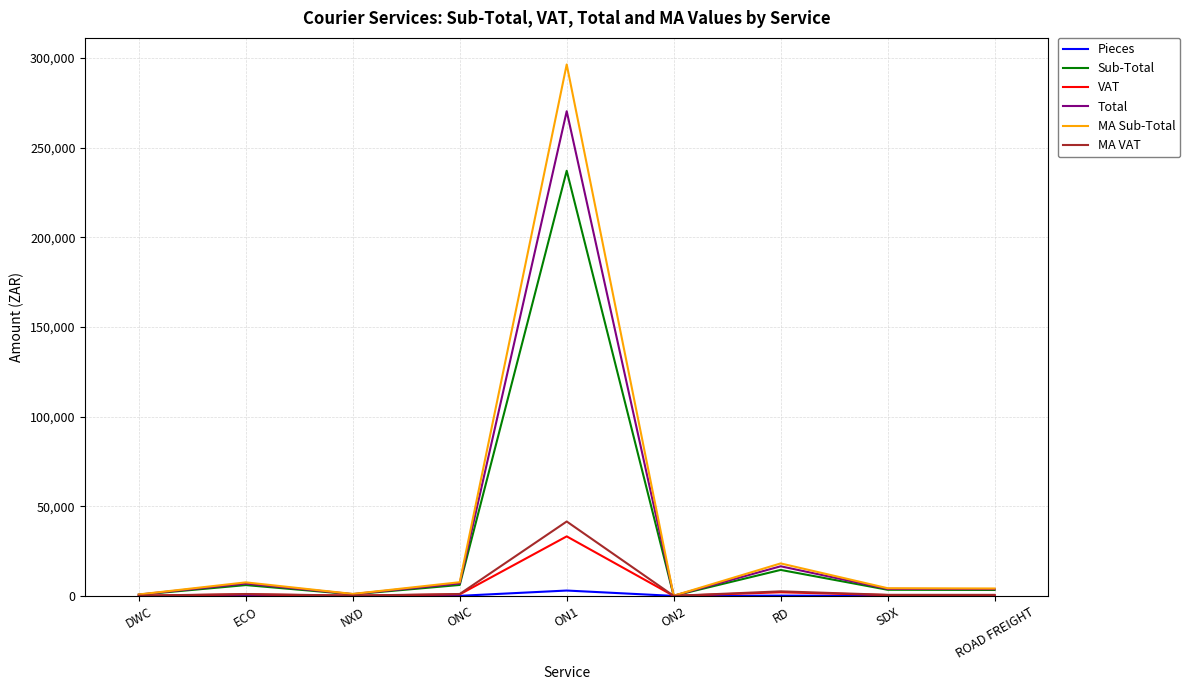

Which series has the largest range (max minus min)?

MA Sub-Total